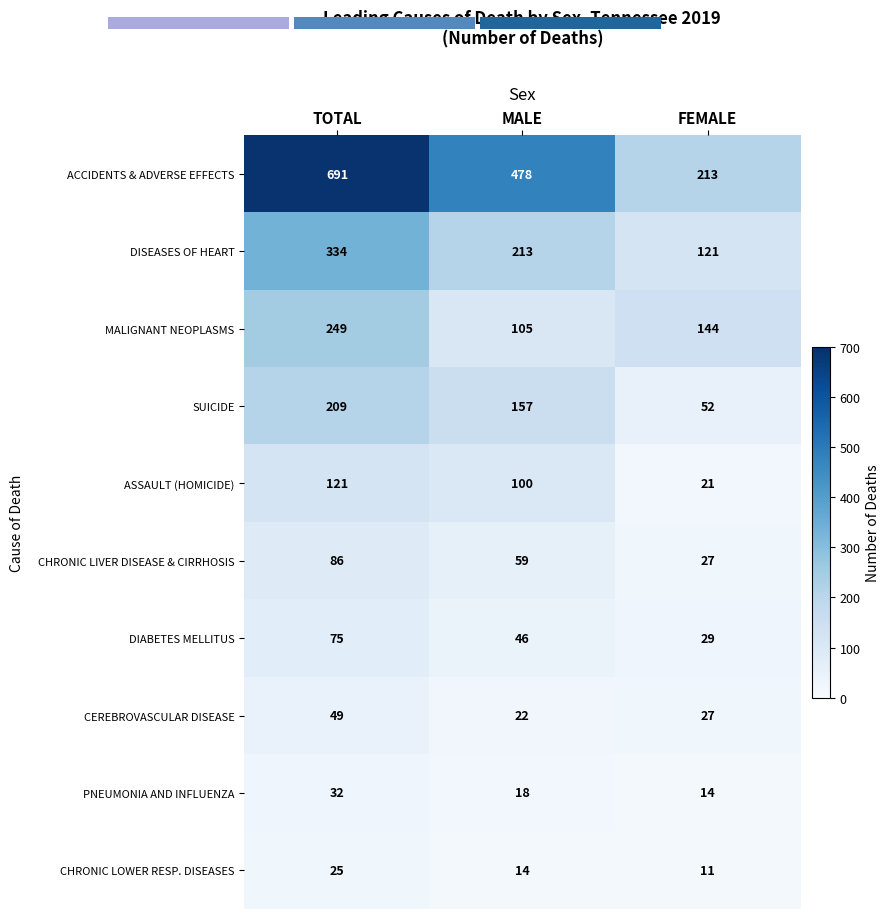

Where is ACCIDENTS & ADVERSE EFFECTS nearest to the value 452?

MALE